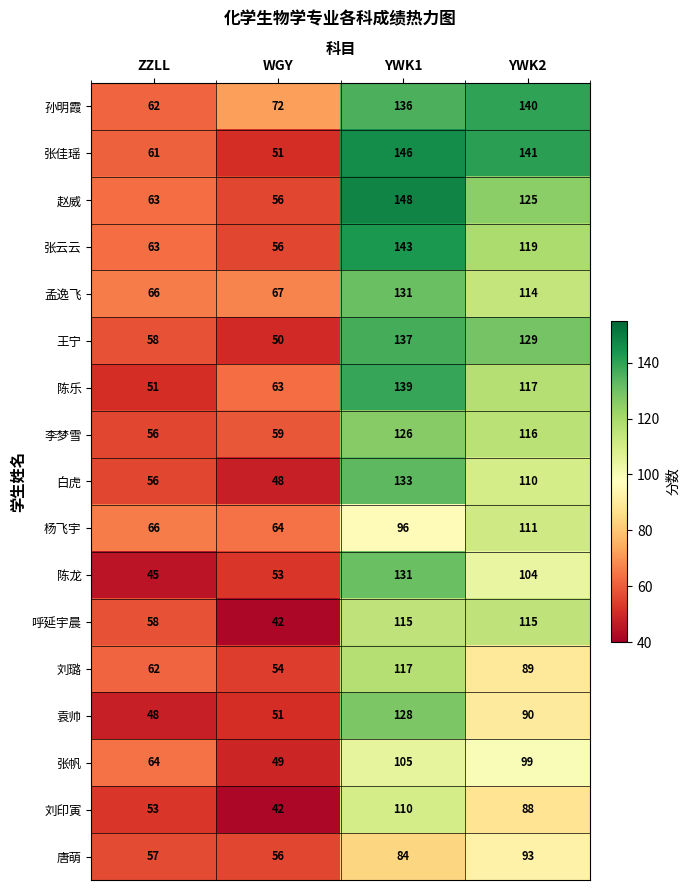

Between ZZLL and YWK2, which series saw the biggest shift?

张佳瑶